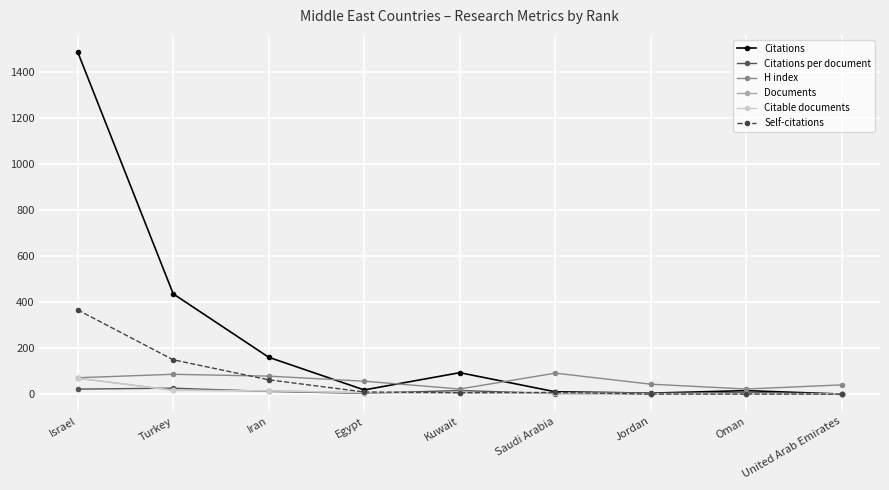

What is the difference between the Citable documents values at United Arab Emirates and Oman?

1.0